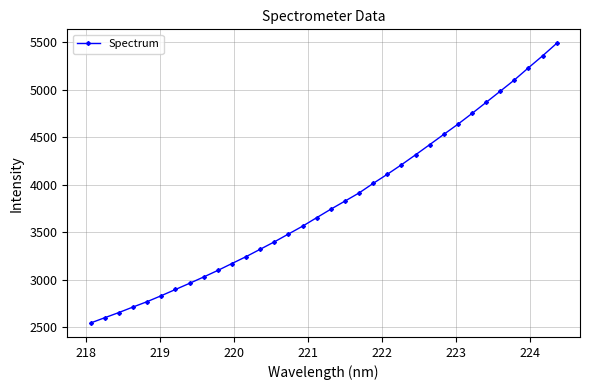

What is the average value?

3807.8